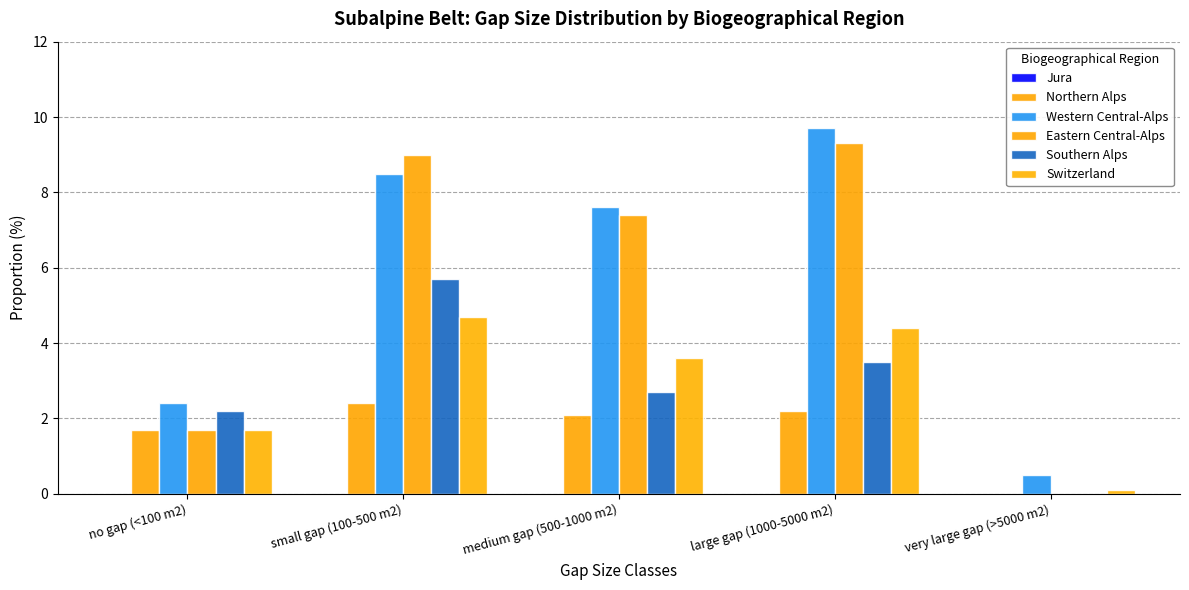

Reading left to right, what are all the values shown in this chart?

Jura: 0.0	0.0	0.0	0.0	0.0
Northern Alps: 1.7	2.4	2.1	2.2	0.0
Western Central-Alps: 2.4	8.5	7.6	9.7	0.5
Eastern Central-Alps: 1.7	9.0	7.4	9.3	0.0
Southern Alps: 2.2	5.7	2.7	3.5	0.0
Switzerland: 1.7	4.7	3.6	4.4	0.1